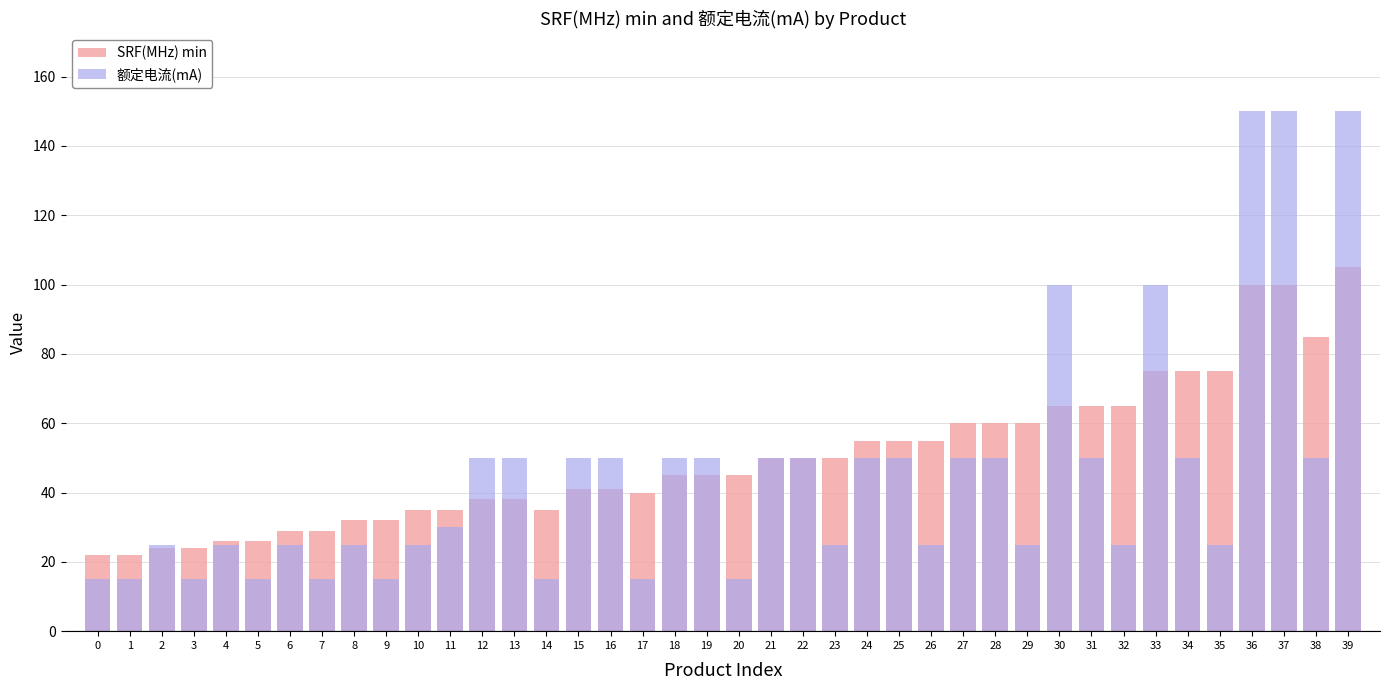

Rank the series by their average value, from lowest to highest.

额定电流(mA), SRF(MHz) min